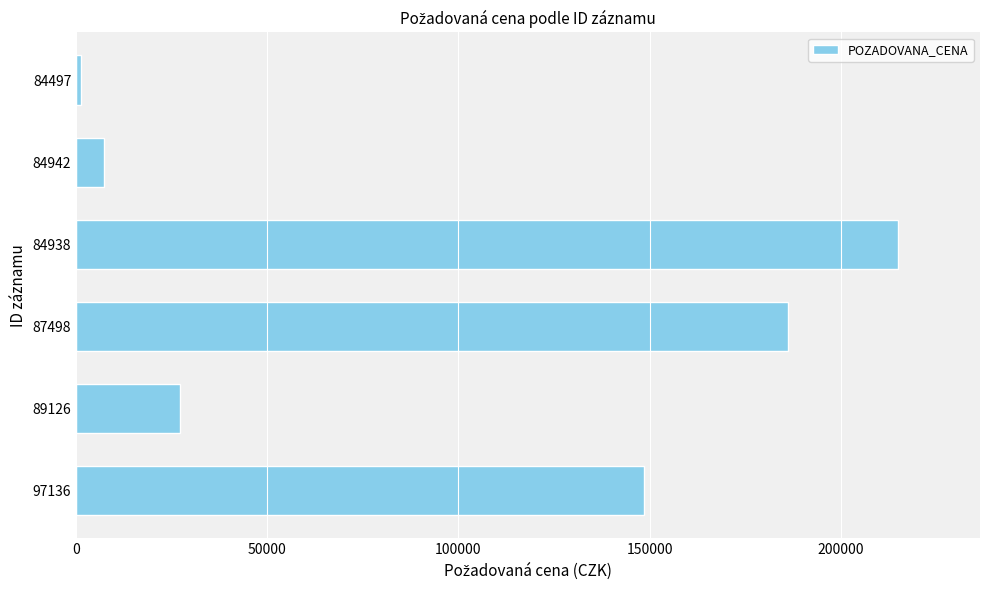

True or false: the data shows 7300 at 84942.

True